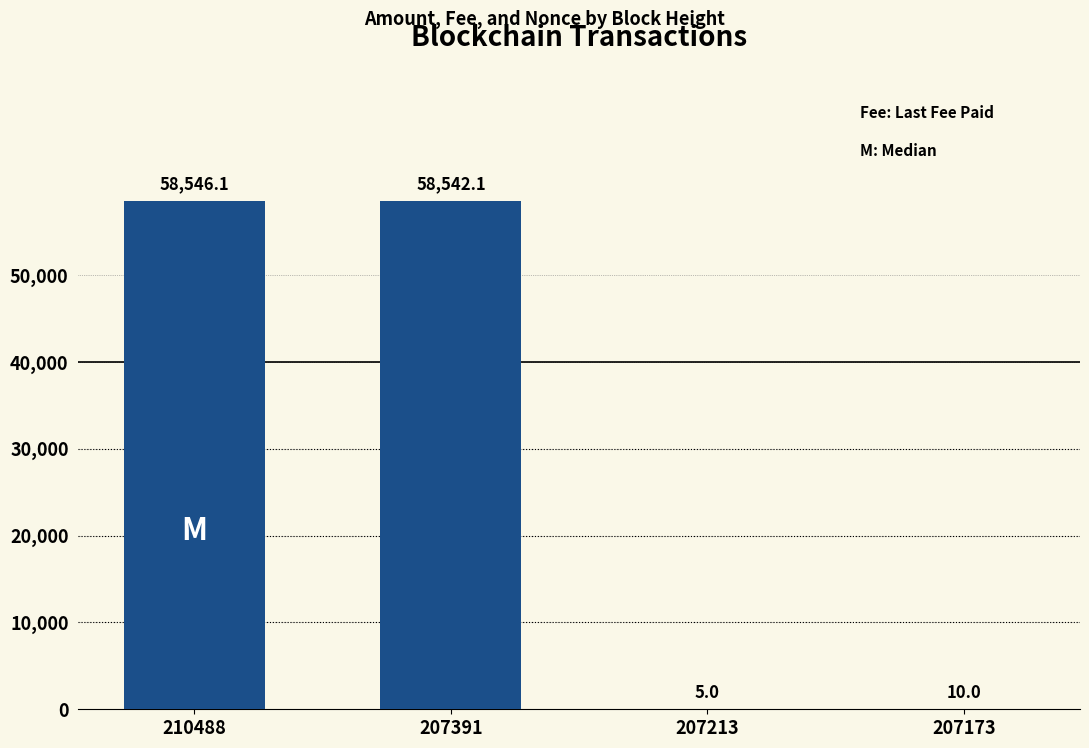

At which label does the data first exceed 58542?

210488